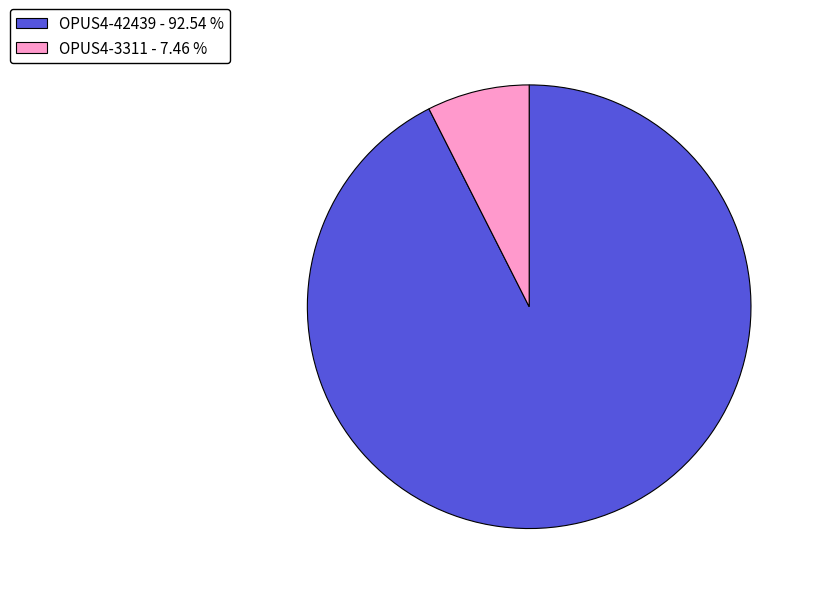

Which slice is the largest?

OPUS4-42439